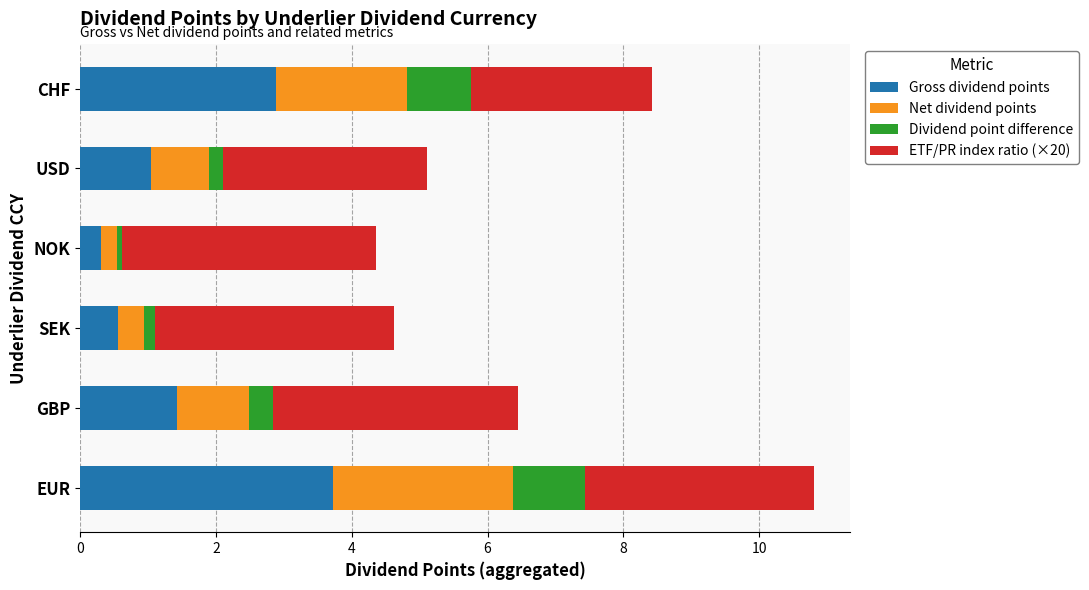

Count the number of categories in the chart.

6